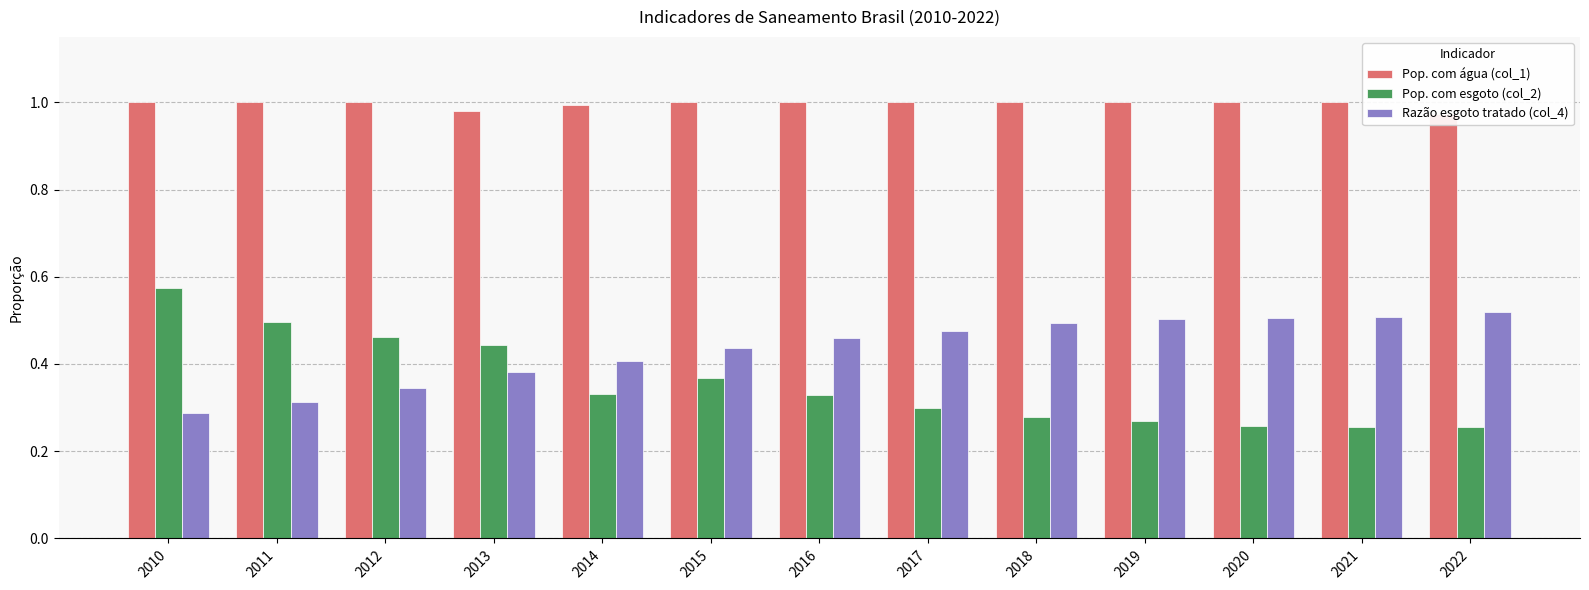

List the labels in order of Razão esgoto tratado (col_4) value, smallest first.

2010, 2011, 2012, 2013, 2014, 2015, 2016, 2017, 2018, 2019, 2020, 2021, 2022